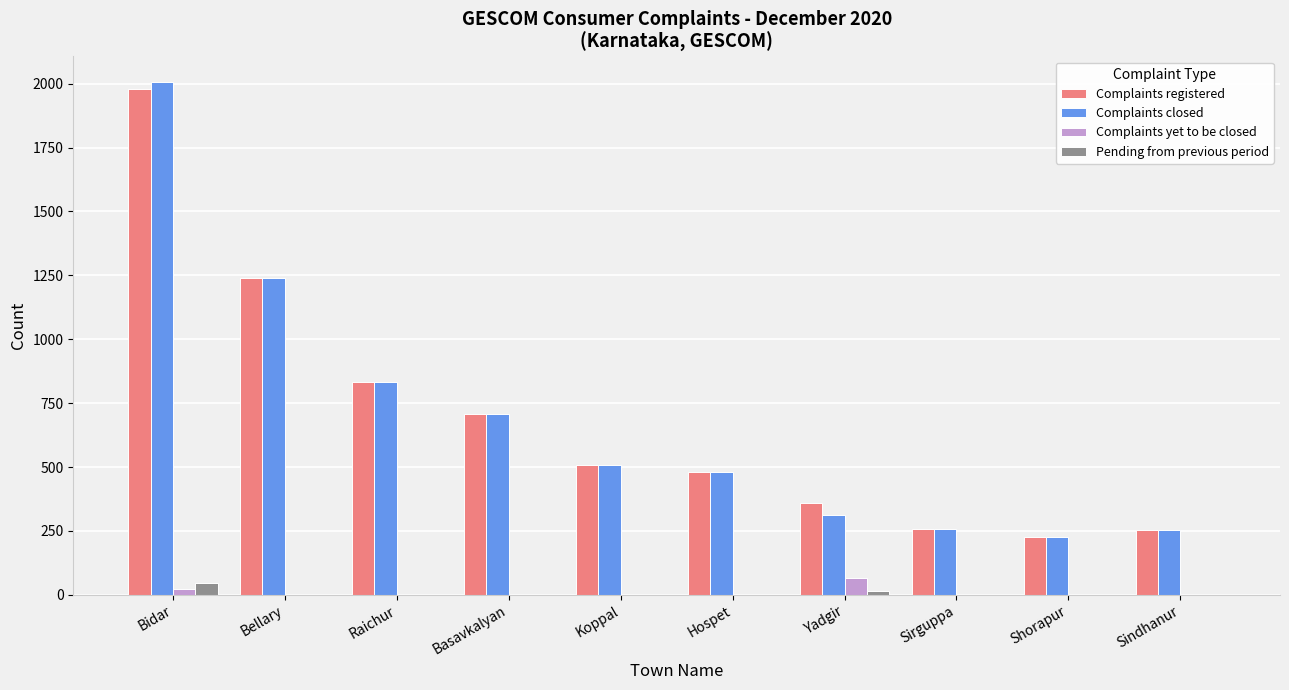

Is it true that Complaints closed equals 446 at Sirguppa?

False